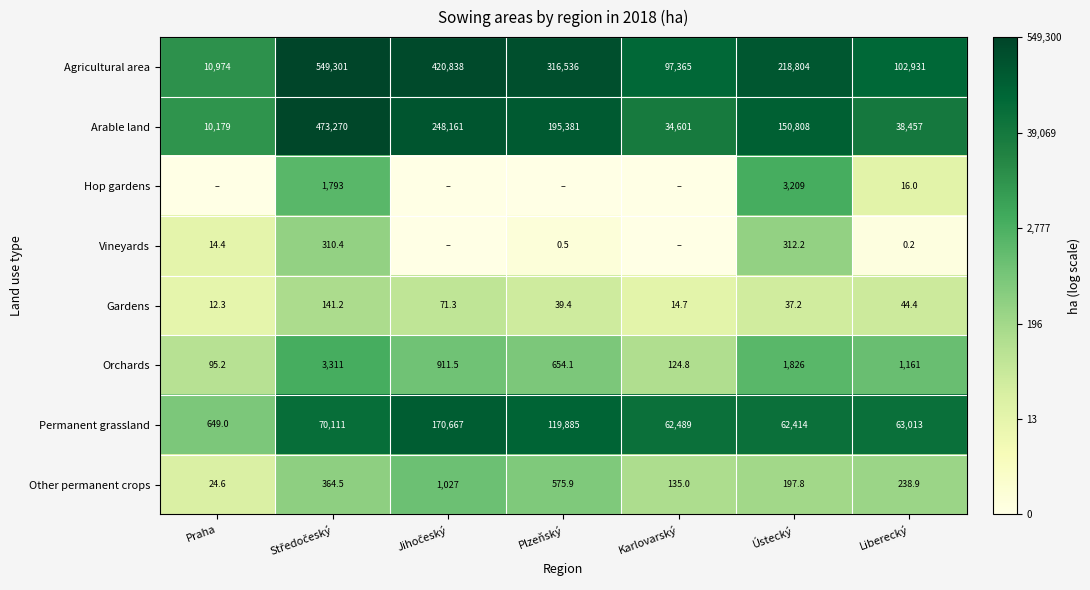

Read the Arable land value at Karlovarský.

34601.0